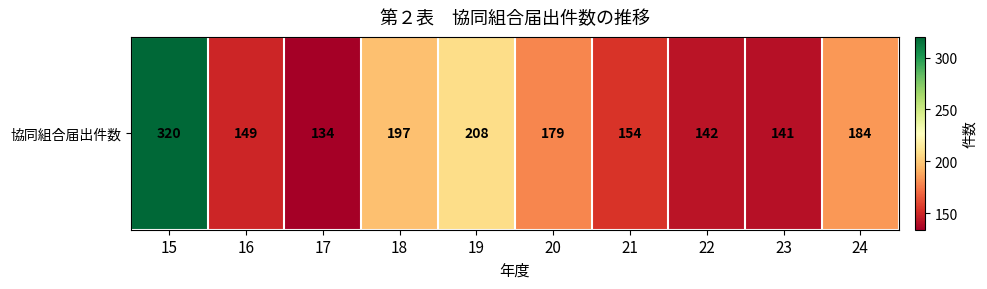

What is the ratio of the value at 20 to the value at 15?

0.6